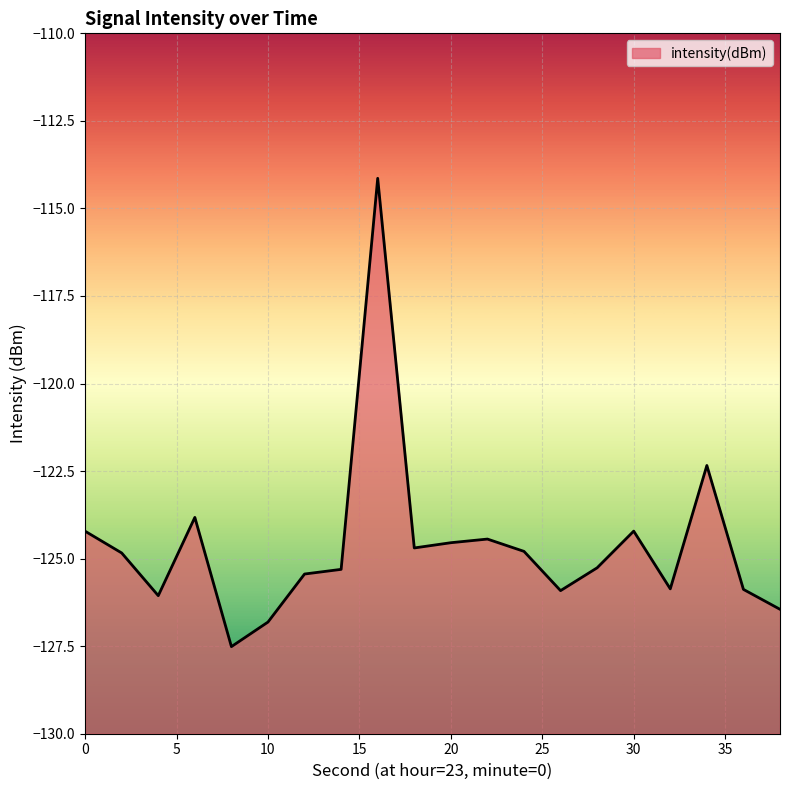

Where is the first local minimum?

4